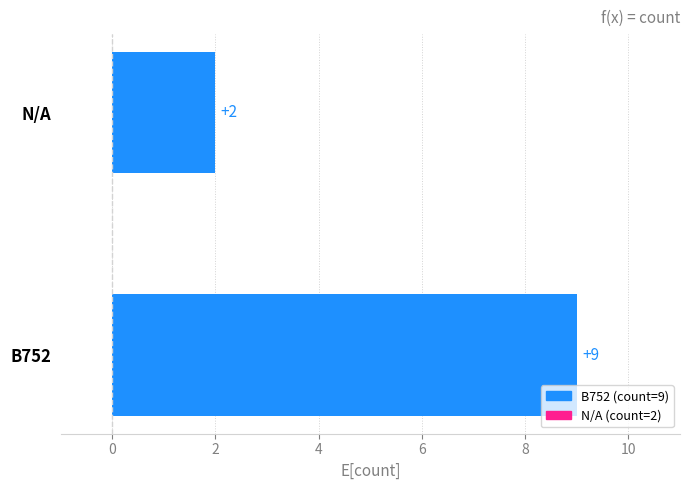

Which has a higher value, B752 or N/A?

B752